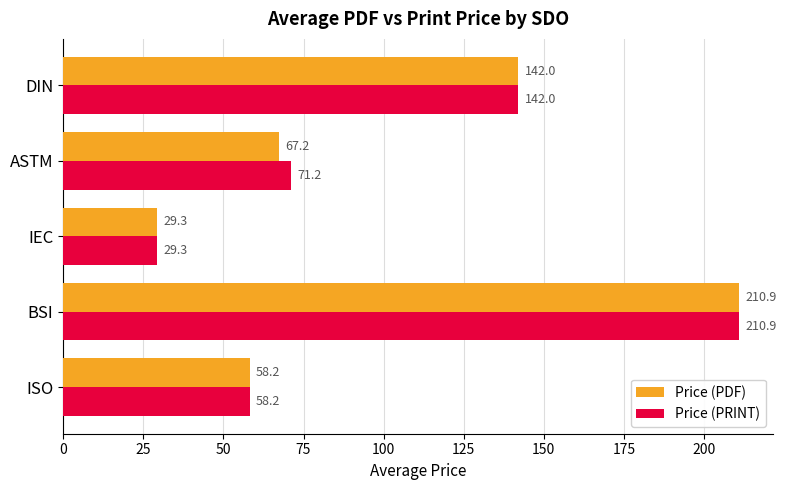

What is the total value across all series at ASTM?

138.4